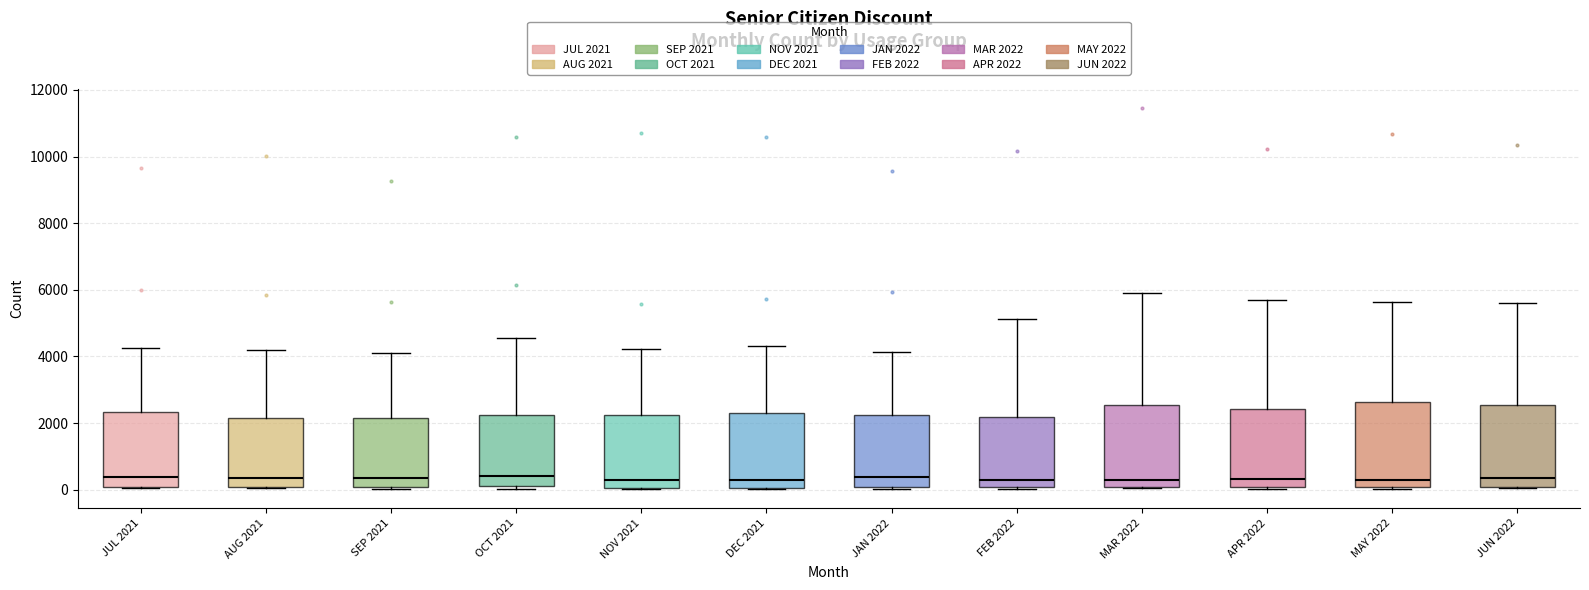

Where does the median line of the box for APR 2022 sit on the y-axis? The values are not printed on the chart, so give them approximately, as read against the axis.

400